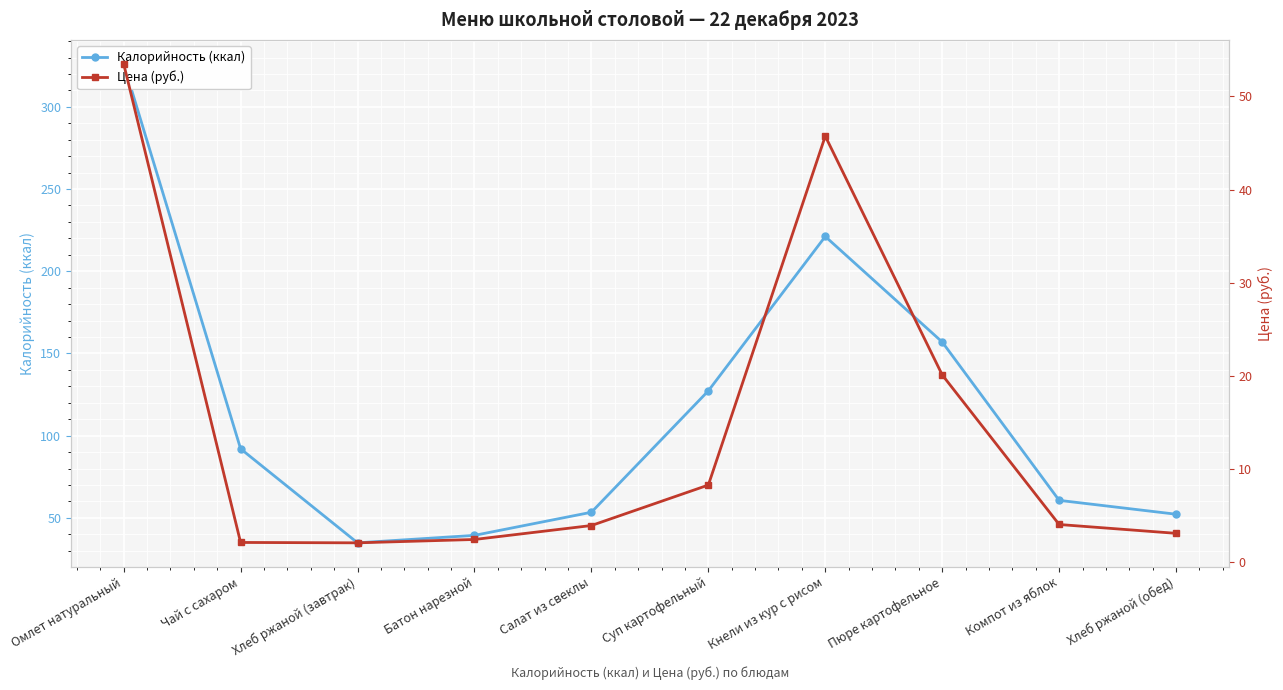

True or false: Калорийность (ккал) has a value of 35.2 at Хлеб ржаной (обед).

False